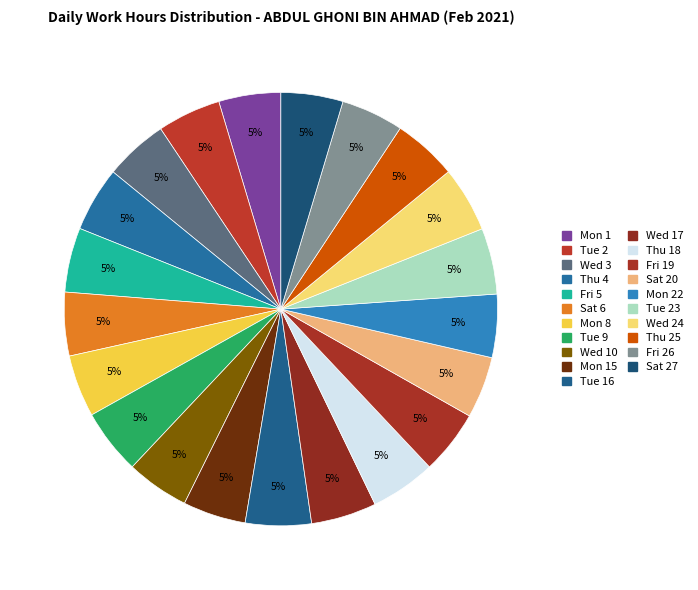

Rank the categories by value from highest to lowest.

Tue 23, Tue 16, Wed 24, Wed 17, Thu 18, Tue 9, Thu 4, Fri 5, Thu 25, Fri 19, Sat 6, Tue 2, Wed 3, Mon 22, Mon 15, Wed 10, Fri 26, Mon 8, Mon 1, Sat 27, Sat 20